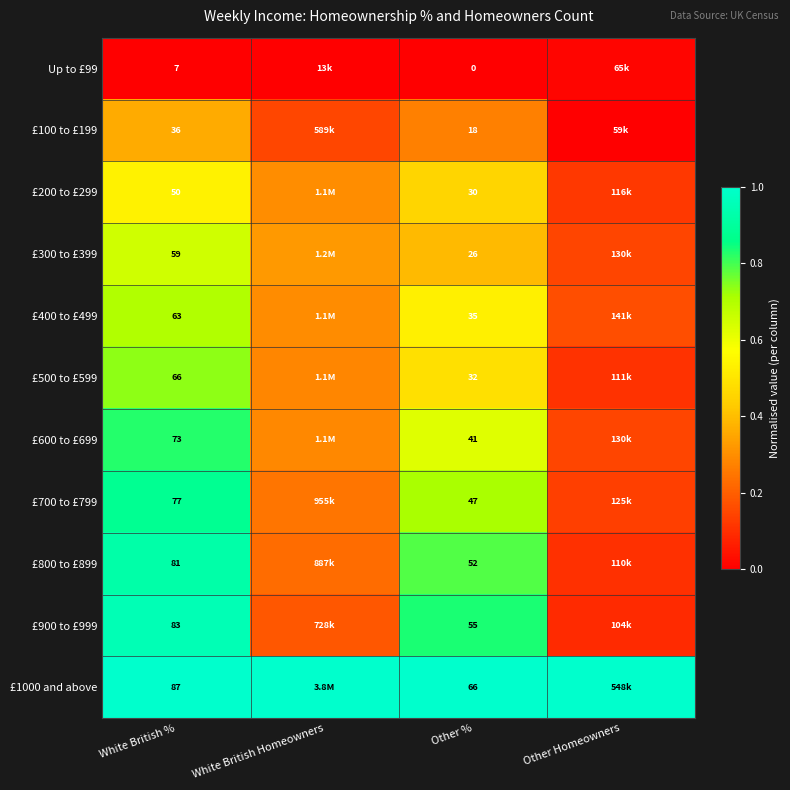

At White British %, list the series in order from largest to smallest.

£1000 and above, £900 to £999, £800 to £899, £700 to £799, £600 to £699, £500 to £599, £400 to £499, £300 to £399, £200 to £299, £100 to £199, Up to £99